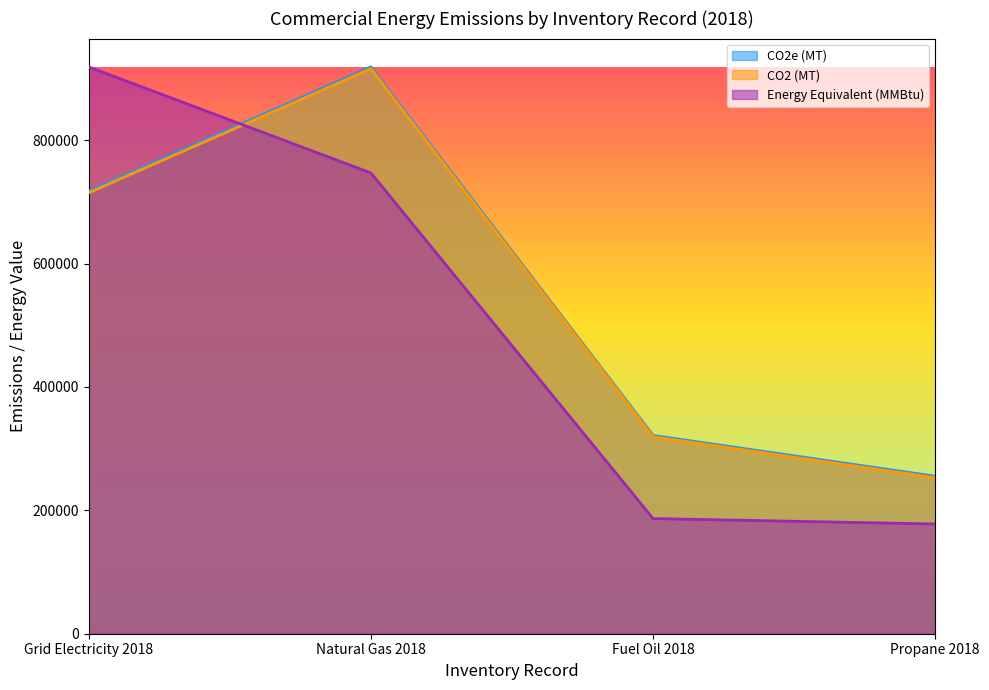

Which series has the largest total across all categories?

CO2e (MT)